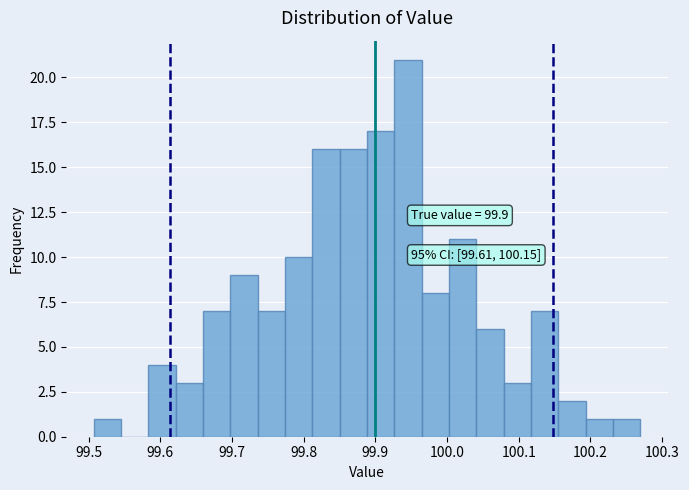

Around what value on the x-axis is the tallest bar? Give the approximate position of its centre, as read against the axis.

99.95